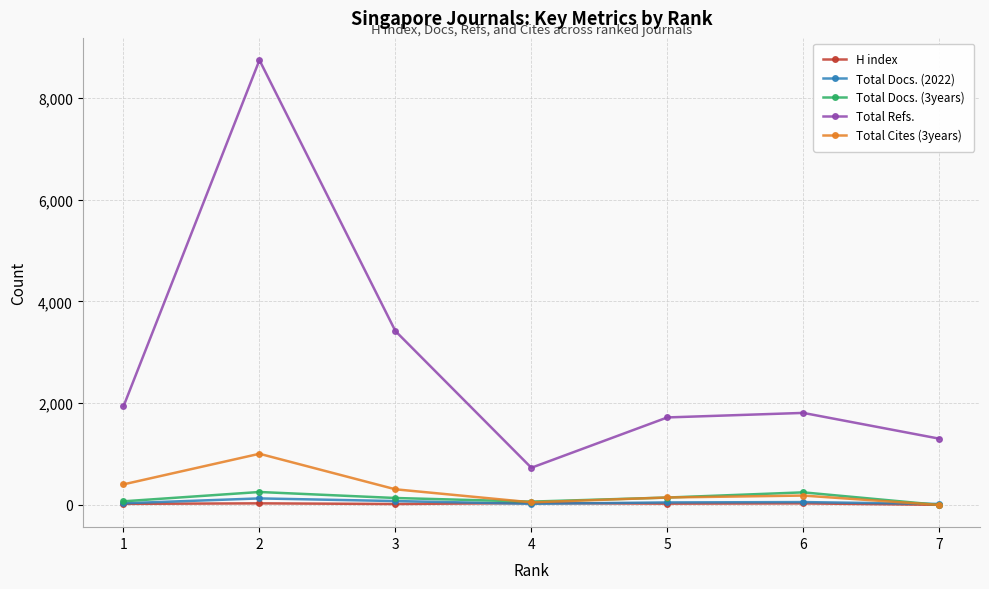

What is the greatest value displayed?

8739